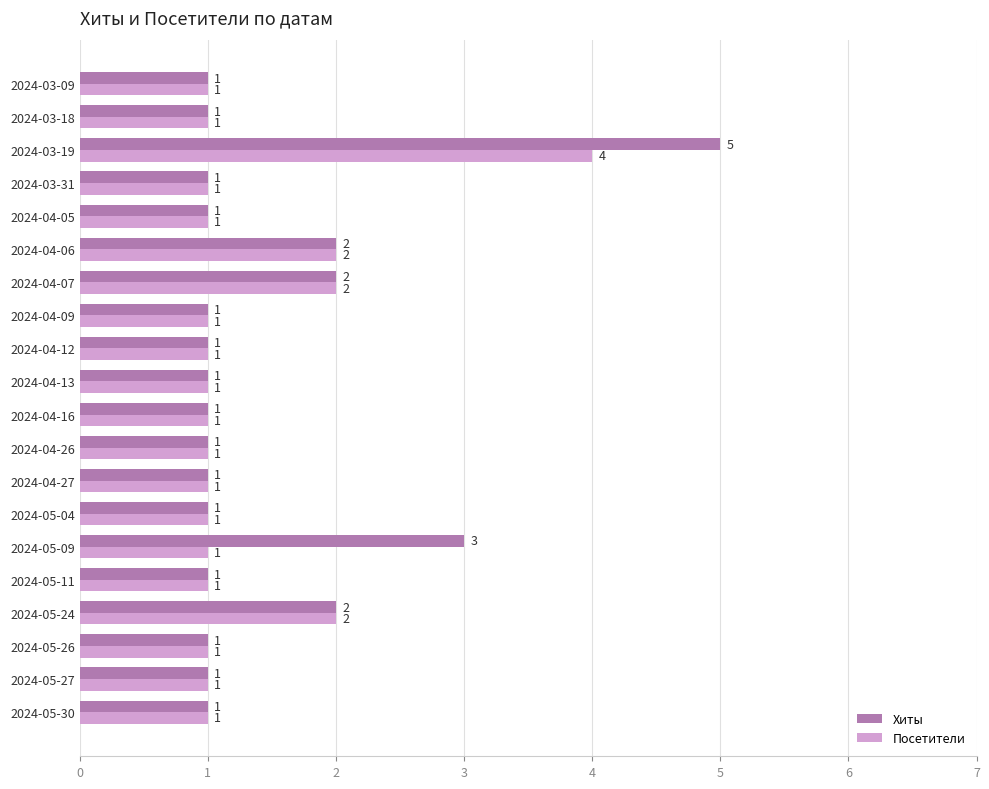

What is the difference between the maximum and second lowest values in the Хиты series?

4